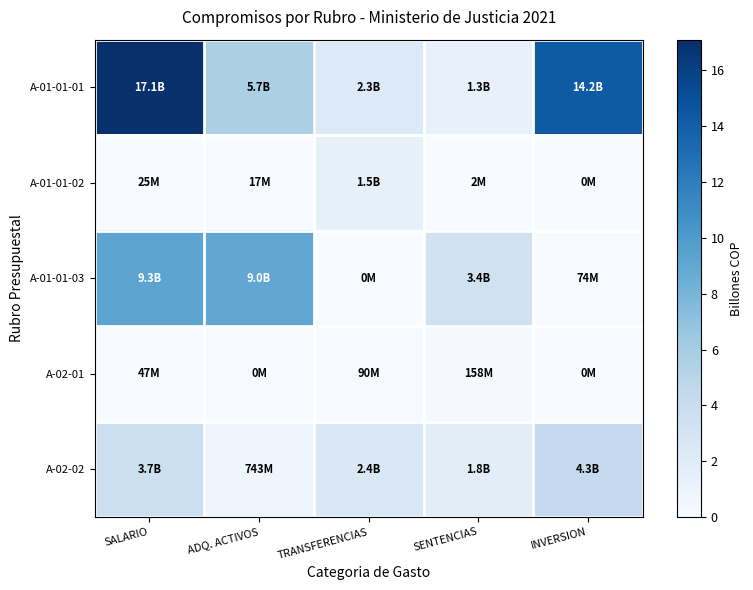

What is the maximum value shown in the chart?

17.1